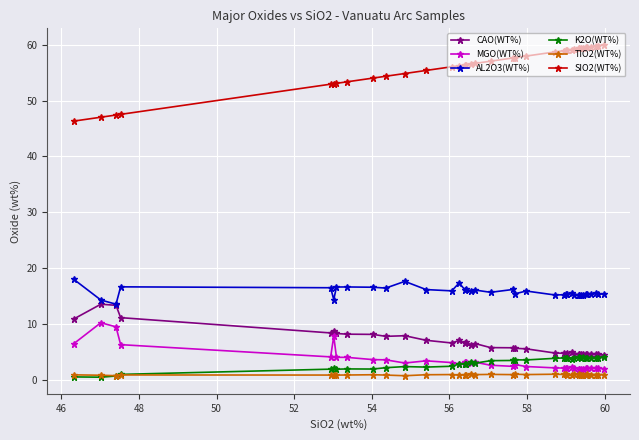

Which series has the largest total across all categories?

SIO2(WT%)